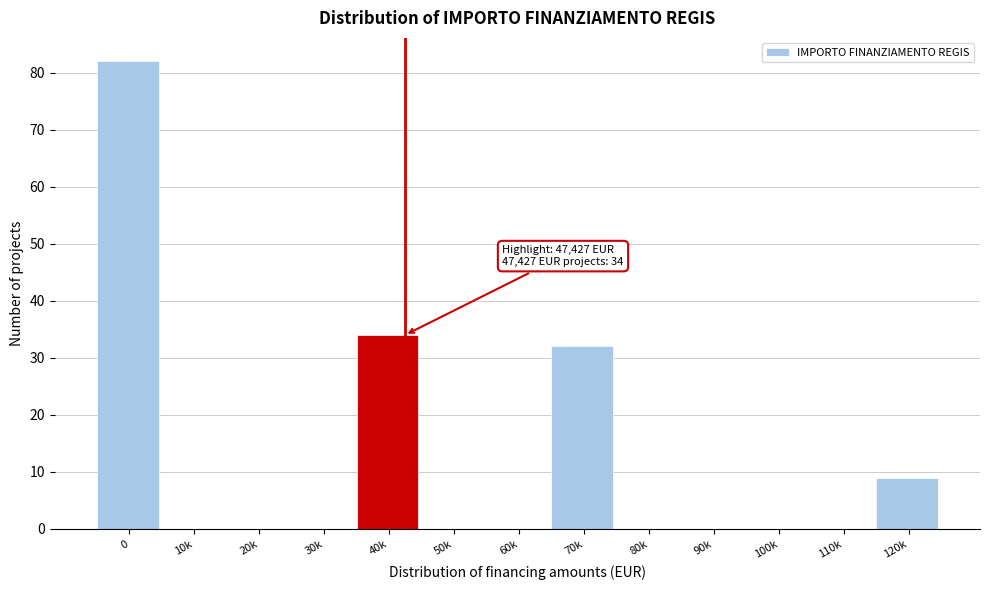

Reading left to right, list all the values displayed in this chart.

0=82	10k=0	20k=0	30k=0	40k=34	50k=0	60k=0	70k=32	80k=0	90k=0	100k=0	110k=0	120k=9